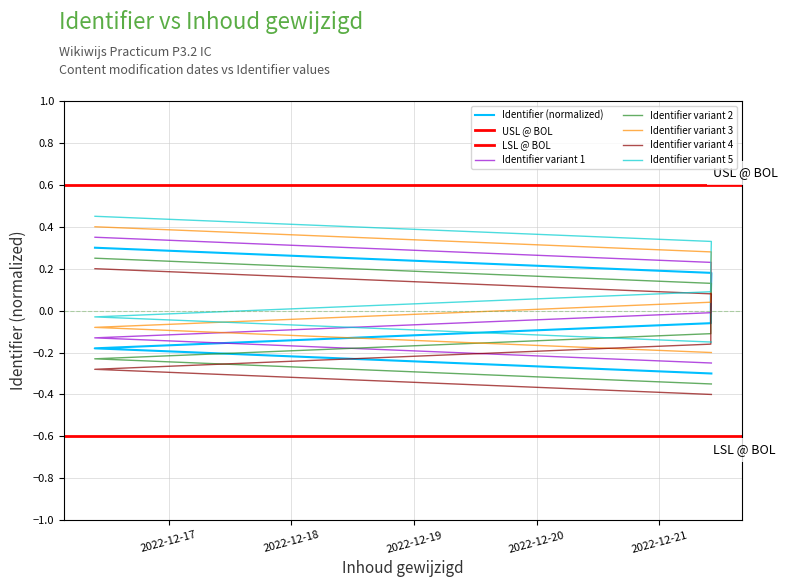

What is the change in value from 2022-12-21 10:09:18 to 2022-12-16 09:34:59?

+0.1